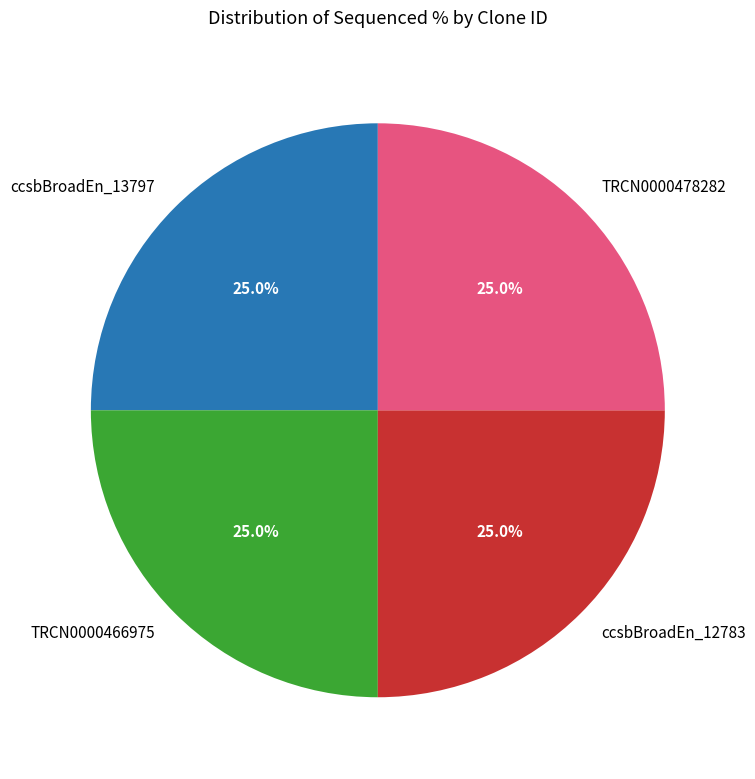

How many slices are in this pie chart?

4